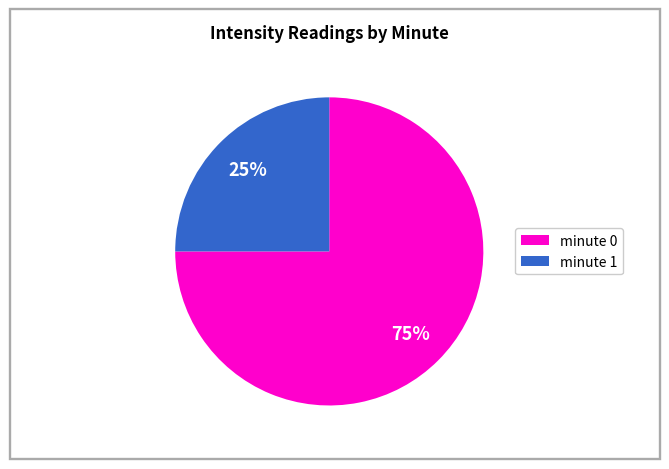

Count the number of slices in the pie.

2